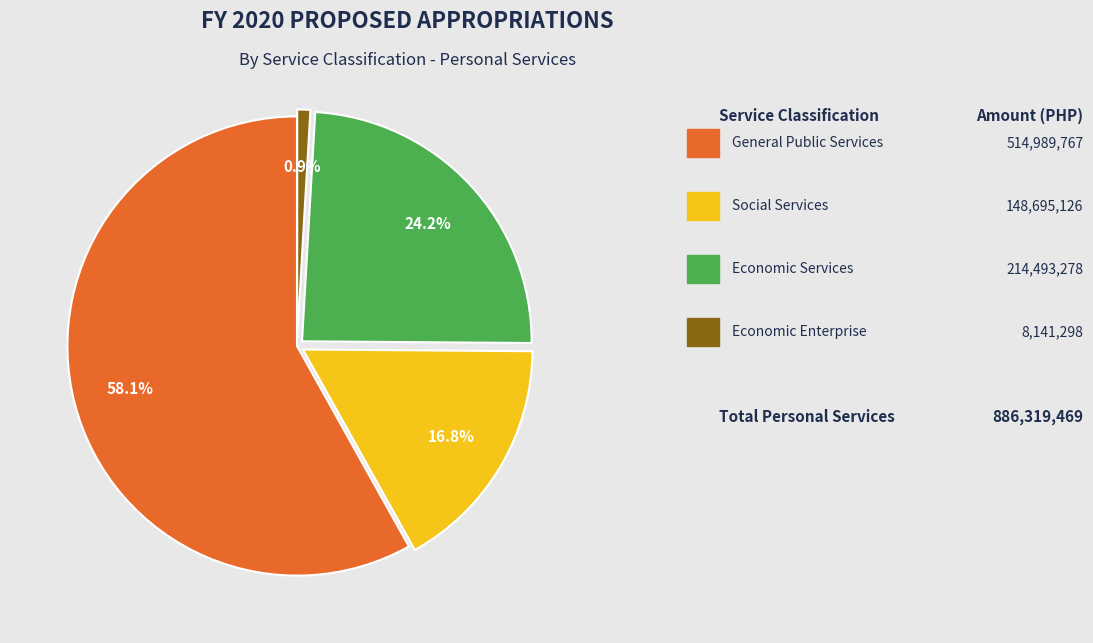

Is there a majority slice in this chart?

Yes